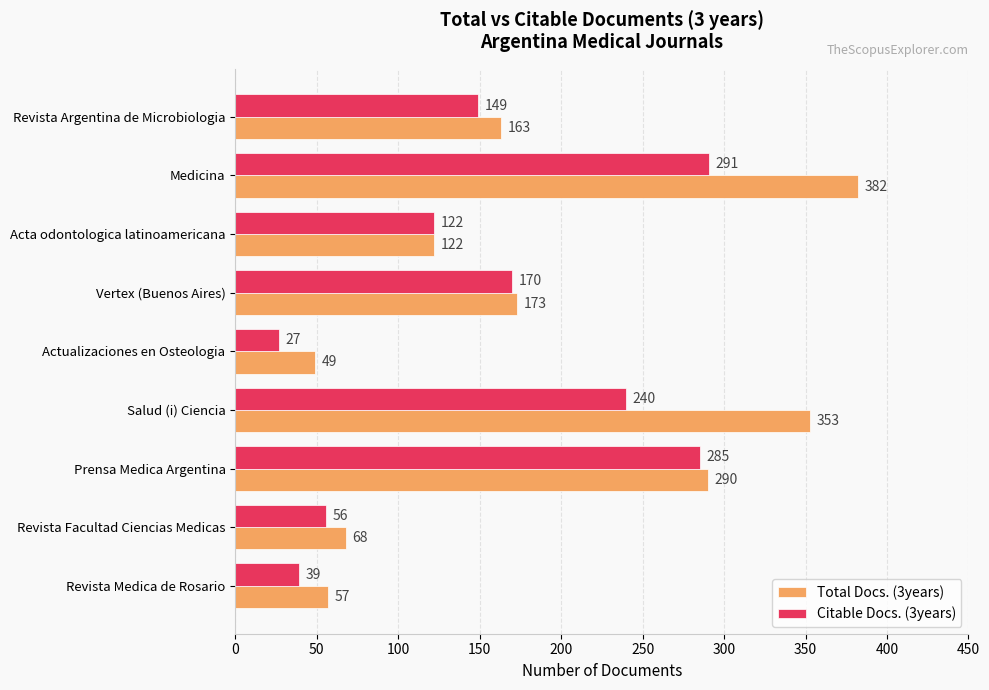

What is the average value of the Citable Docs. (3years) series?

153